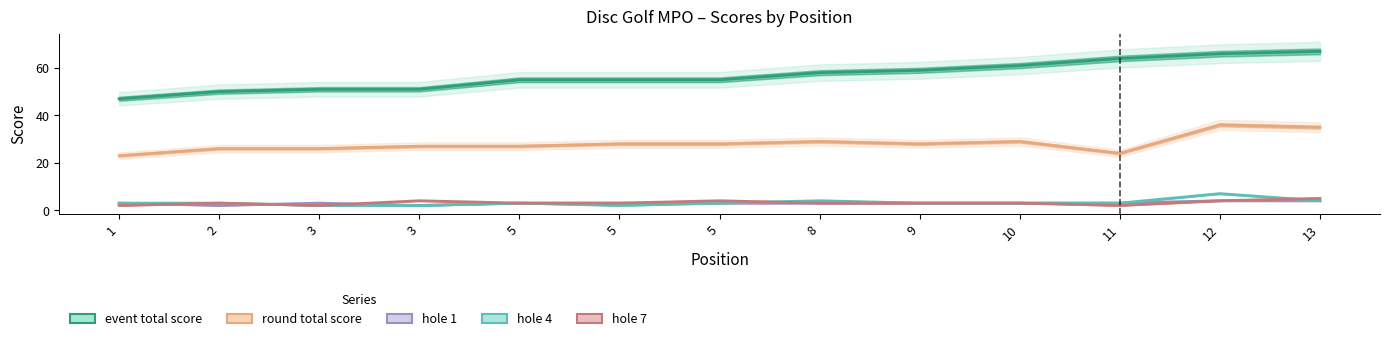

What is the value of the hole 1 point at the 9th from the left?

3